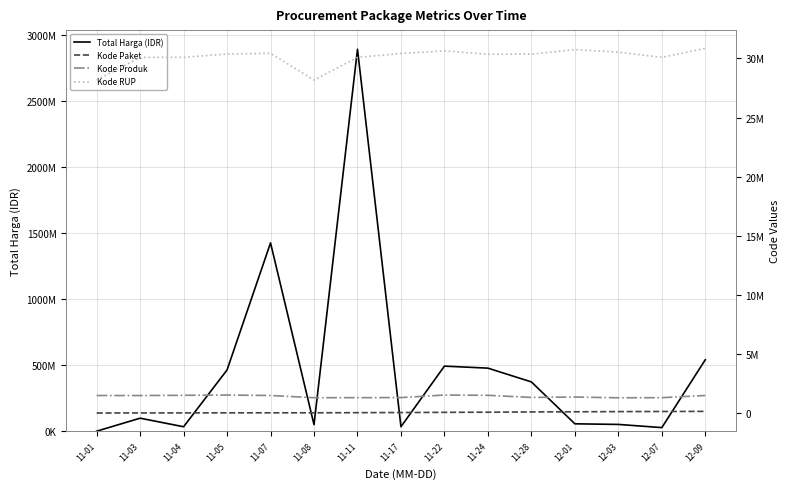

True or false: Kode Produk has more than 0 points higher than both neighbors.

True